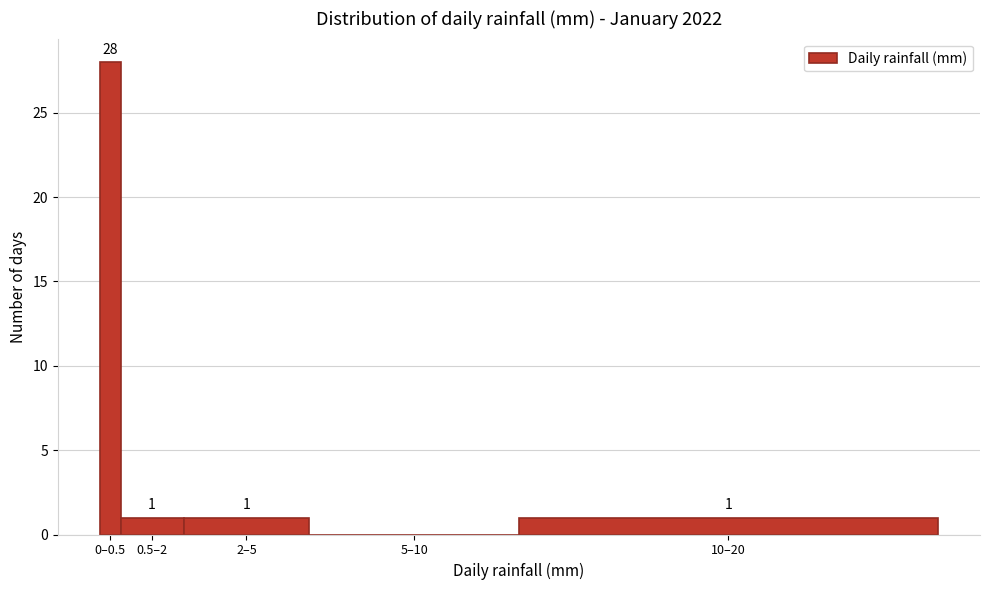

Reading left to right, list all the values displayed in this chart.

0–0.5=28	0.5–2=1	2–5=1	5–10=0	10–20=1